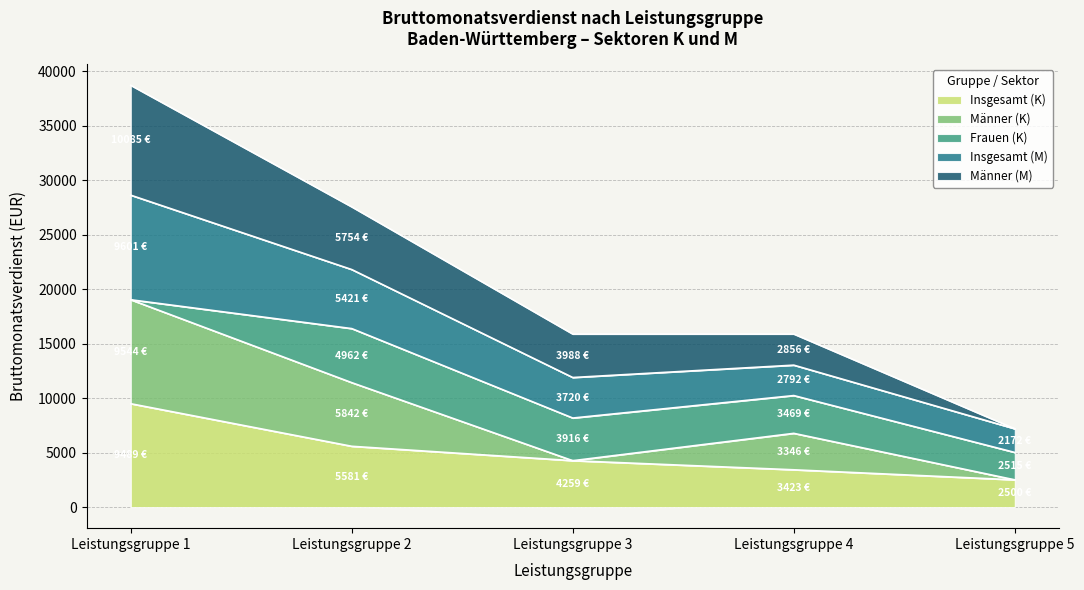

What is the maximum value for Insgesamt (K)?

9489